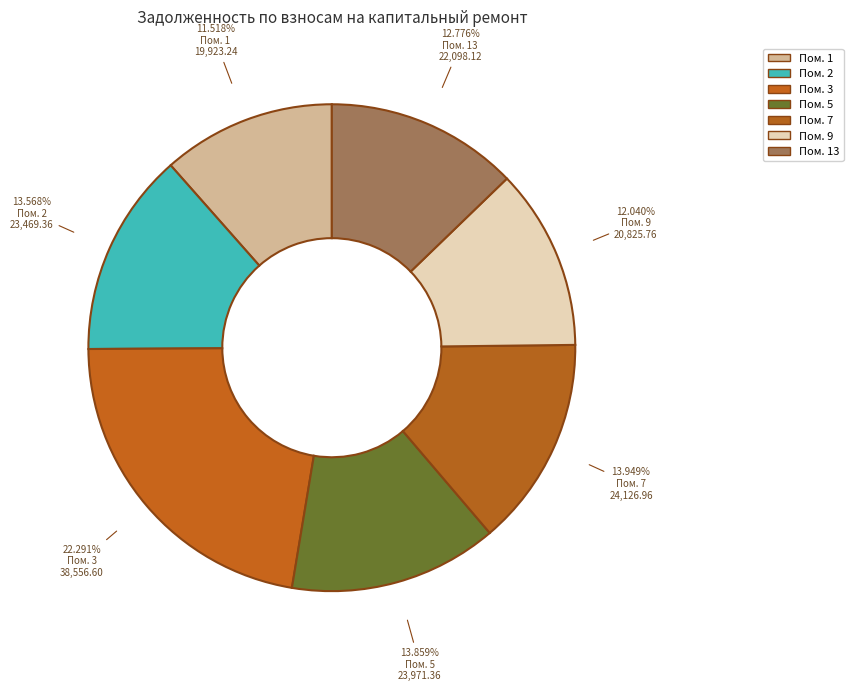

To the nearest percent, what is the difference between the largest and smallest slice percentages?

11%